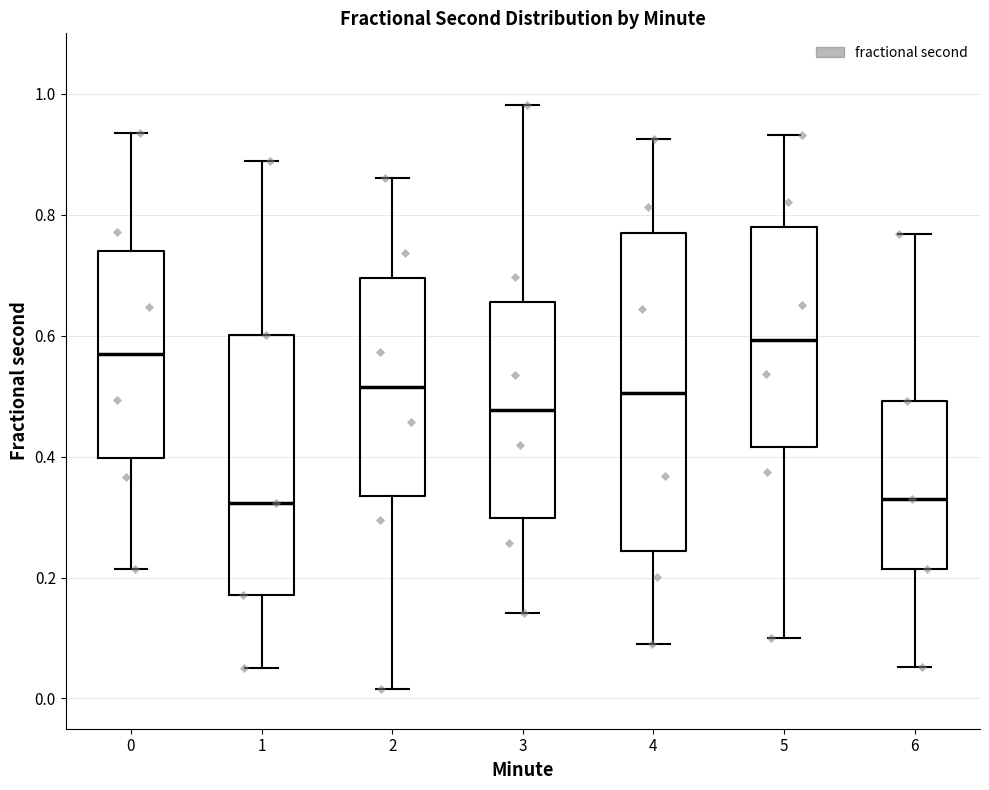

Reading left to right, read every box against the y-axis: the position of its median line, the range the box covers, and the ends of its whiskers. The values are not printed on the chart, so give them approximately, as read against the axis.

0: median 0.58, box 0.40 to 0.74, whiskers 0.22 to 0.94
1: median 0.32, box 0.18 to 0.60, whiskers 0.04 to 0.88
2: median 0.52, box 0.34 to 0.70, whiskers 0.02 to 0.86
3: median 0.48, box 0.30 to 0.66, whiskers 0.14 to 0.98
4: median 0.50, box 0.24 to 0.78, whiskers 0.10 to 0.92
5: median 0.60, box 0.42 to 0.78, whiskers 0.10 to 0.94
6: median 0.32, box 0.22 to 0.50, whiskers 0.06 to 0.76